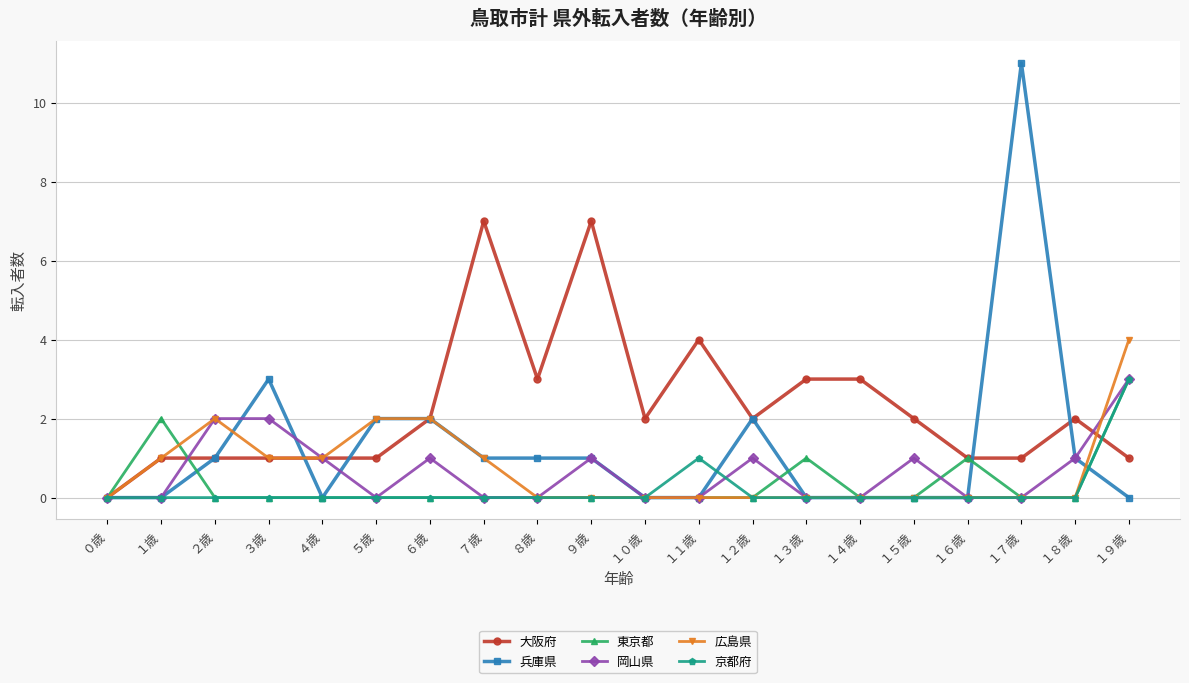

What is the label of the 10th point from the left?

９歳